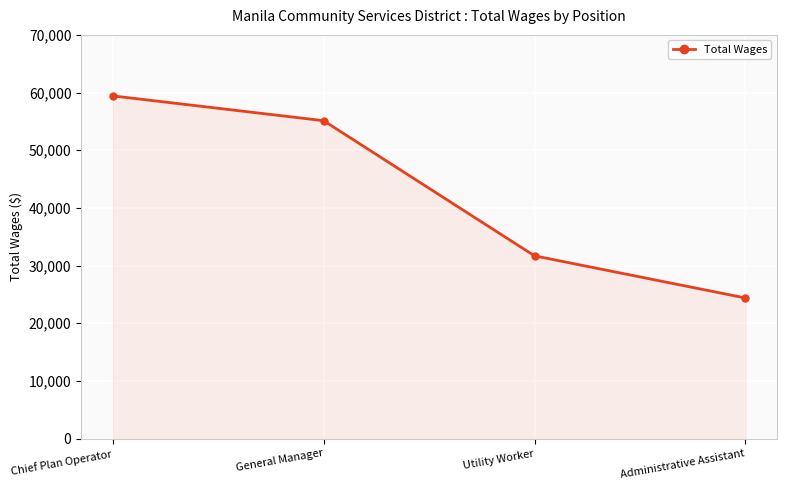

Reading right to left, what are all the values shown in this chart?

24383	31686	55120	59421